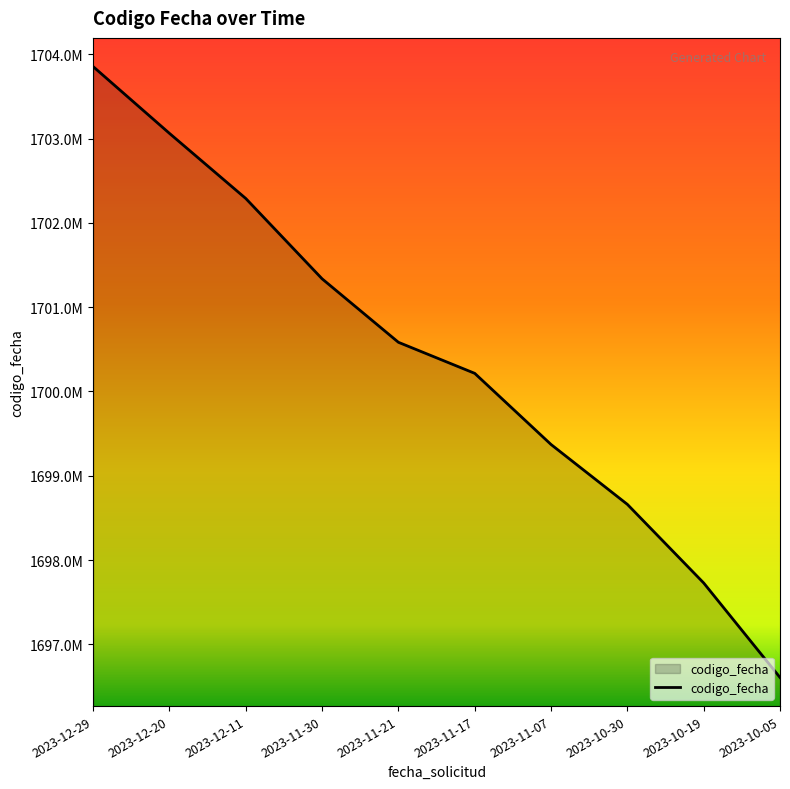

Is this an area chart (filled region under the line)?

Yes